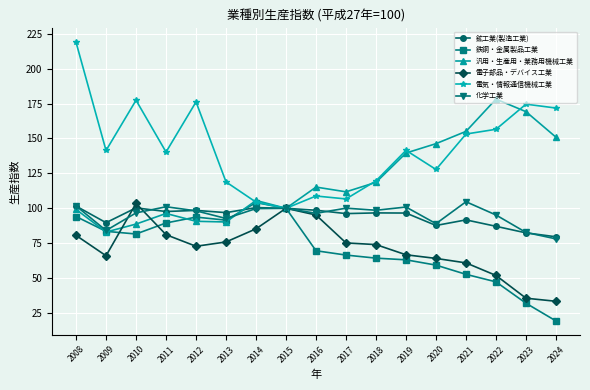

Which series has the largest total across all categories?

電気・情報通信機械工業